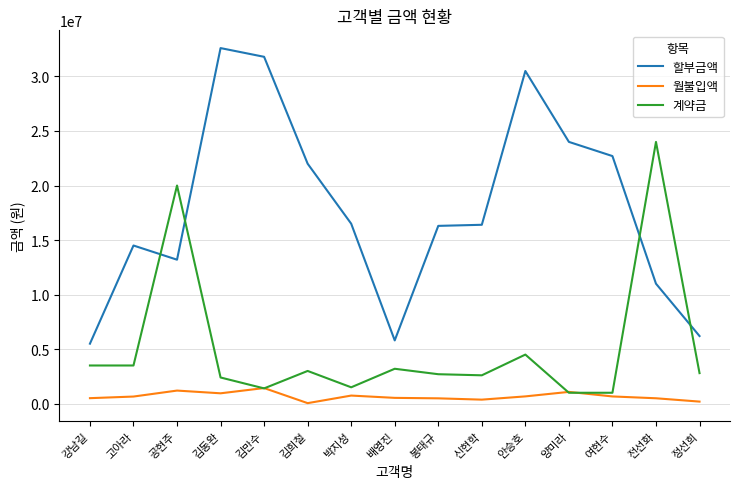

True or false: 계약금 has a value of 3200000 at 배영진.

True